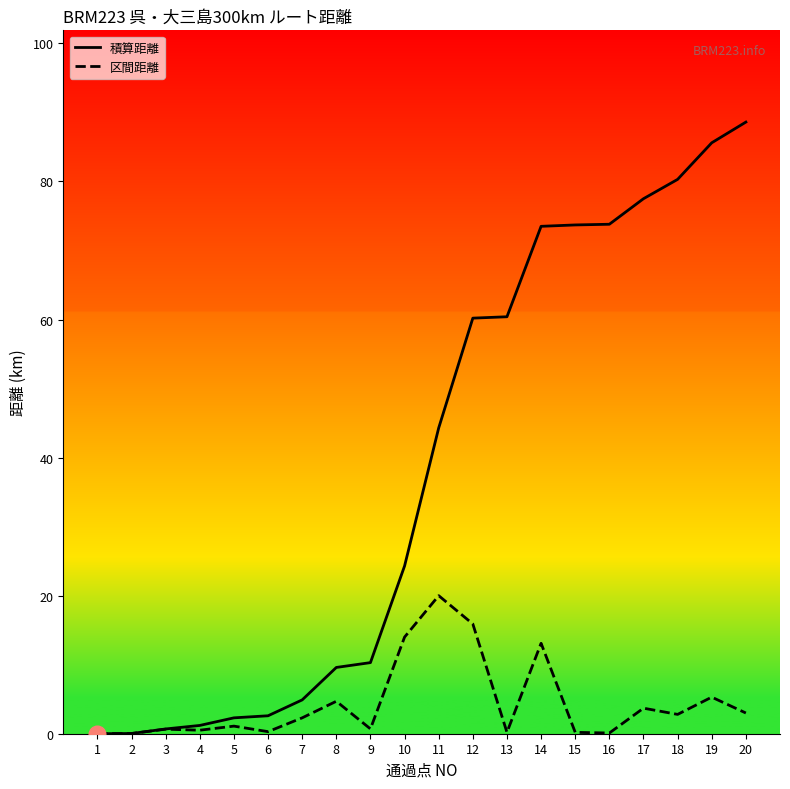

What is the total value across all series at 10?

38.3